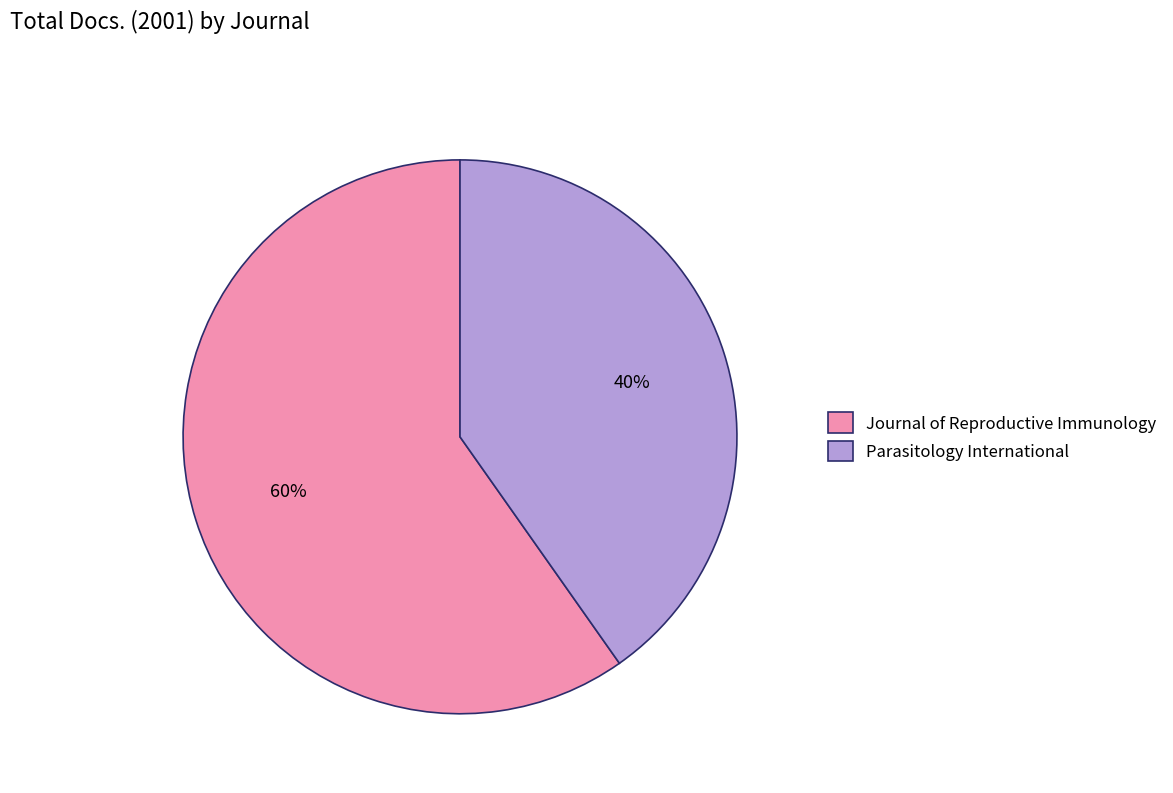

The Parasitology International slice represents 31% of the pie. True or false?

False